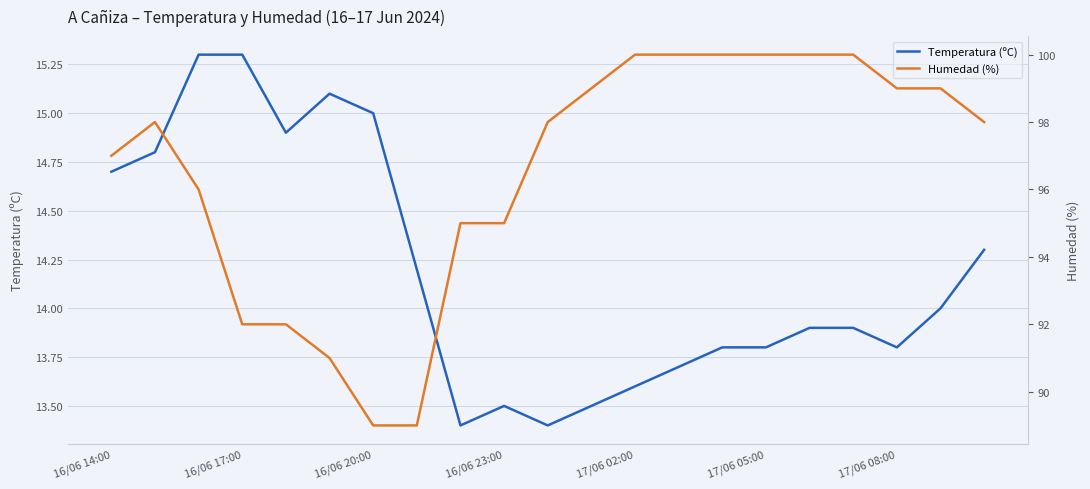

Which series has the widest spread of values?

Humedad (%)